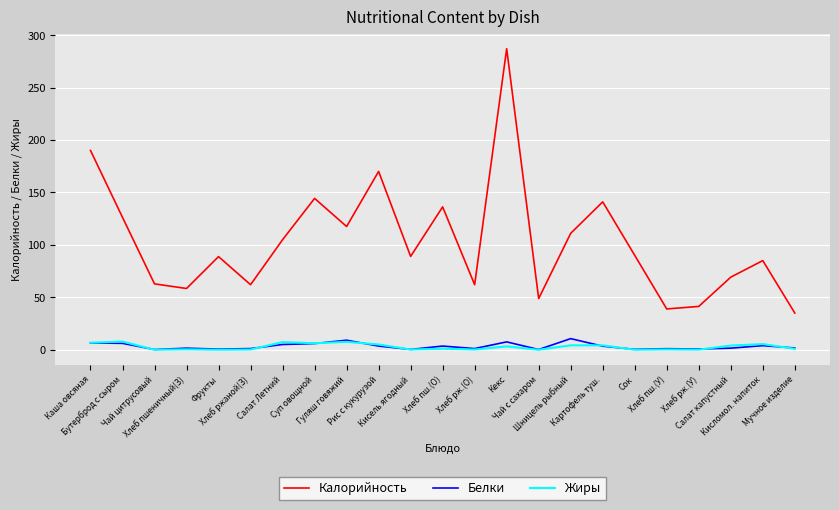

At which label is Калорийность closest to 161?

Рис с кукурузой